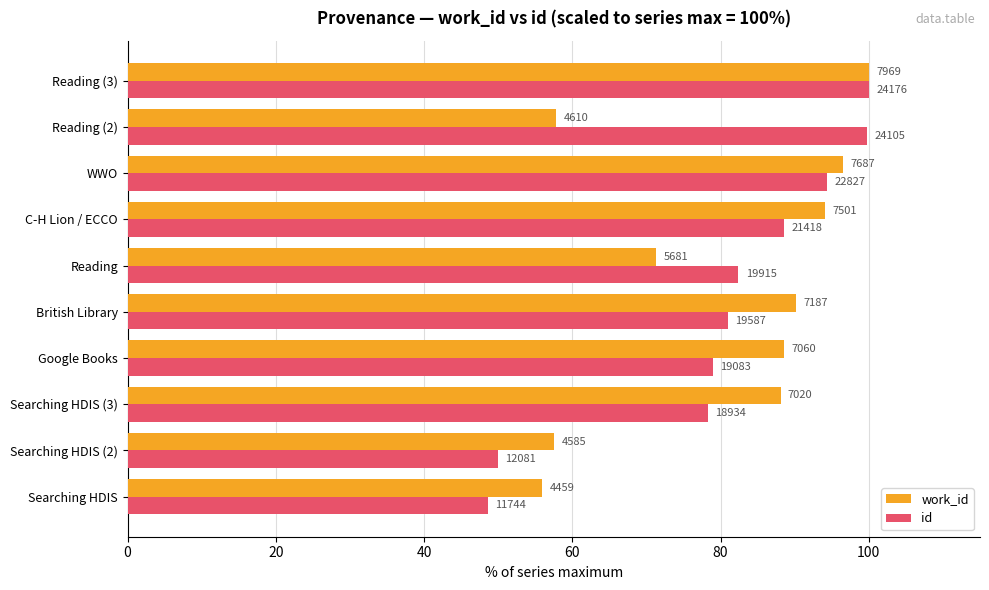

Rank the series by their maximum value, from lowest to highest.

work_id, id